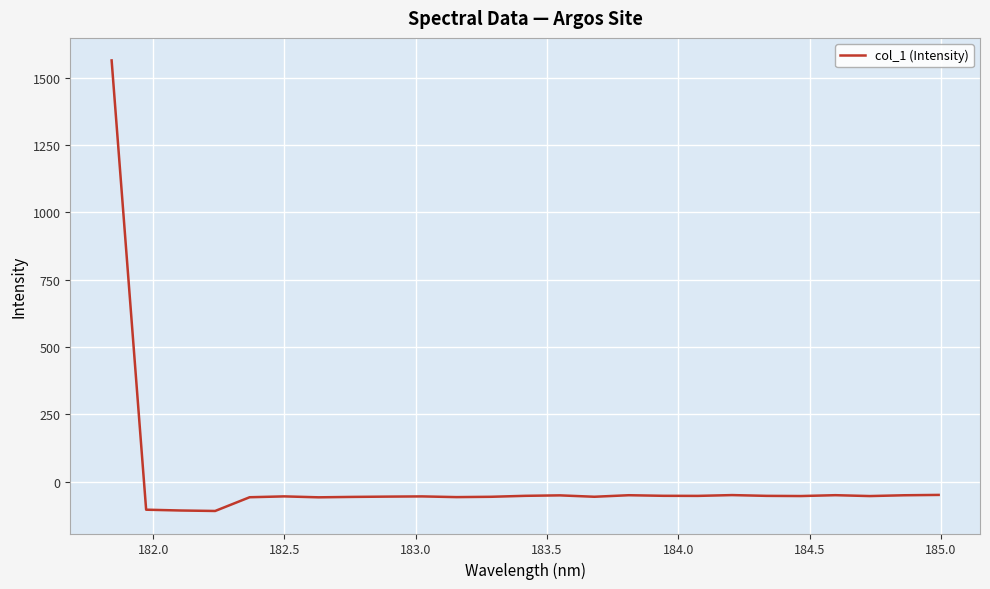

What is the minimum value shown in the chart?

-109.4